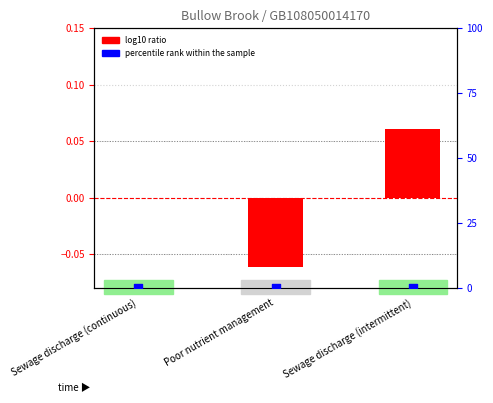

Which series has the widest spread of Y values?

log10 ratio